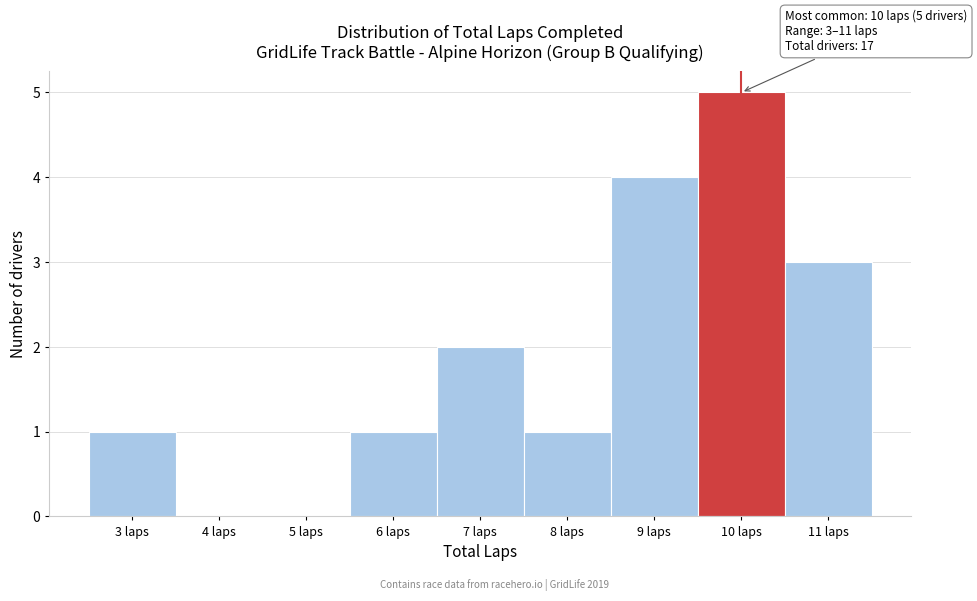

Over which range of the x-axis is the bar tallest?

9.5 to 10.5